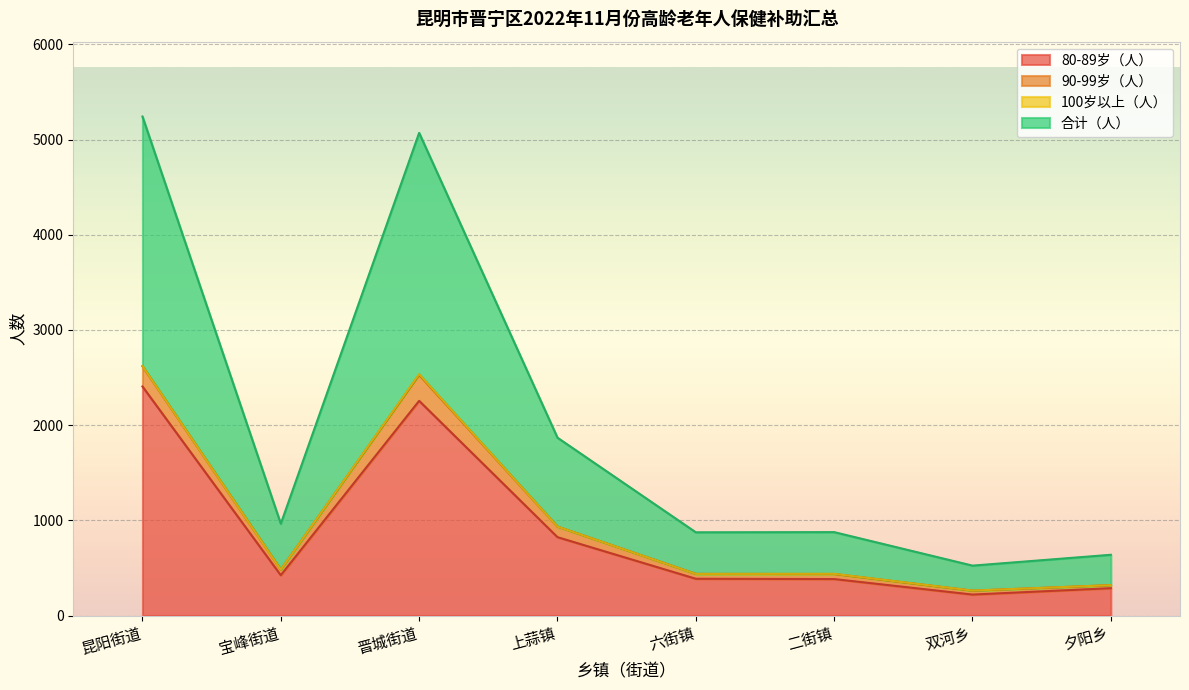

List the labels in order of 合计（人） value, largest first.

昆阳街道, 晋城街道, 上蒜镇, 宝峰街道, 二街镇, 六街镇, 夕阳乡, 双河乡